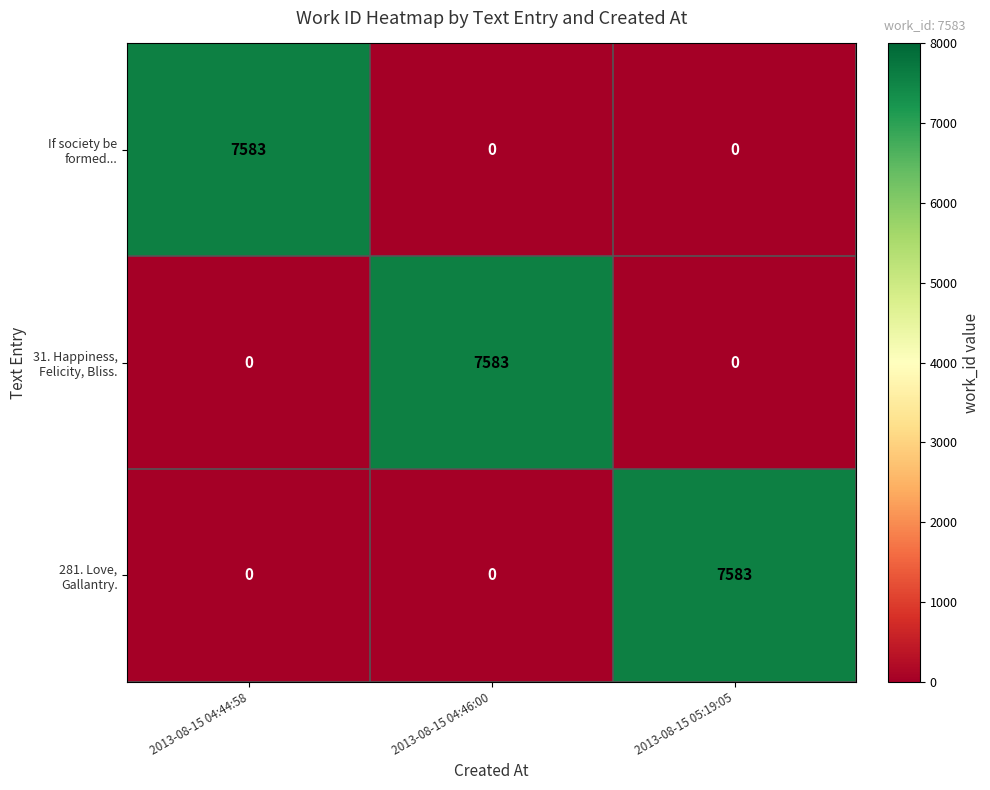

What is the difference between the highest and lowest values at 2013-08-15 05:19:05?

7583